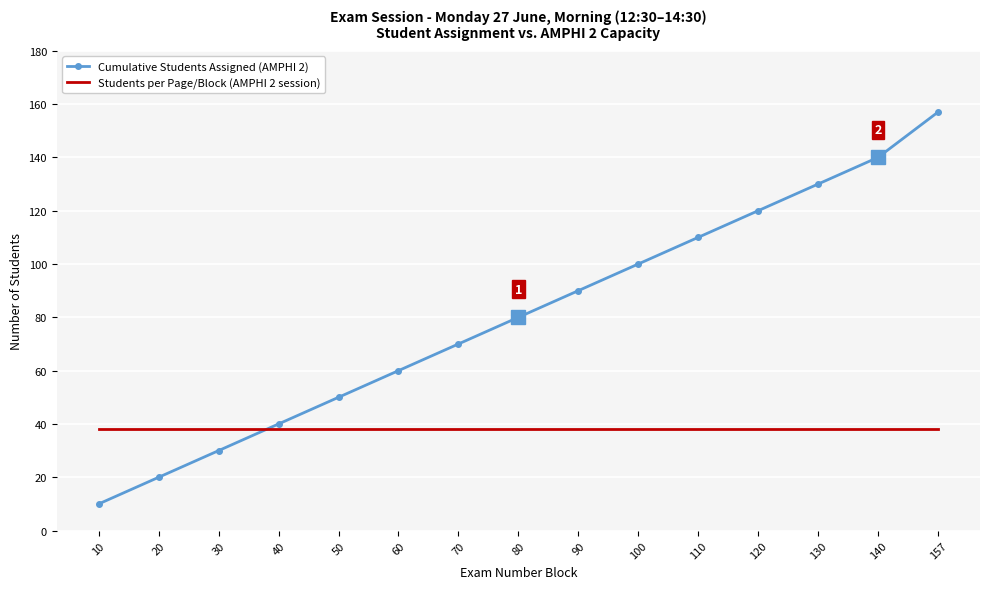

Reading left to right, list all the values displayed in this chart.

Cumulative Students Assigned (AMPHI 2): 10=10	20=20	30=30	40=40	50=50	60=60	70=70	80=80	90=90	100=100	110=110	120=120	130=130	140=140	157=157
Students per Page/Block (AMPHI 2 session): 10=38	20=38	30=38	40=38	50=38	60=38	70=38	80=38	90=38	100=38	110=38	120=38	130=38	140=38	157=38